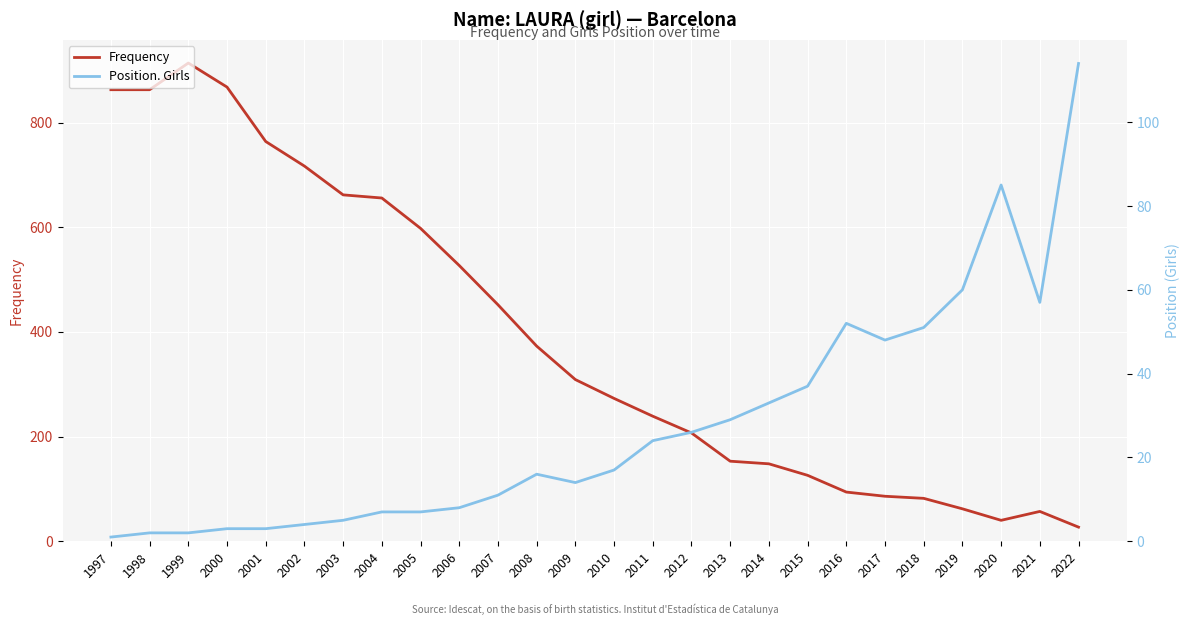

At which category is the sum across all series the highest?

1999